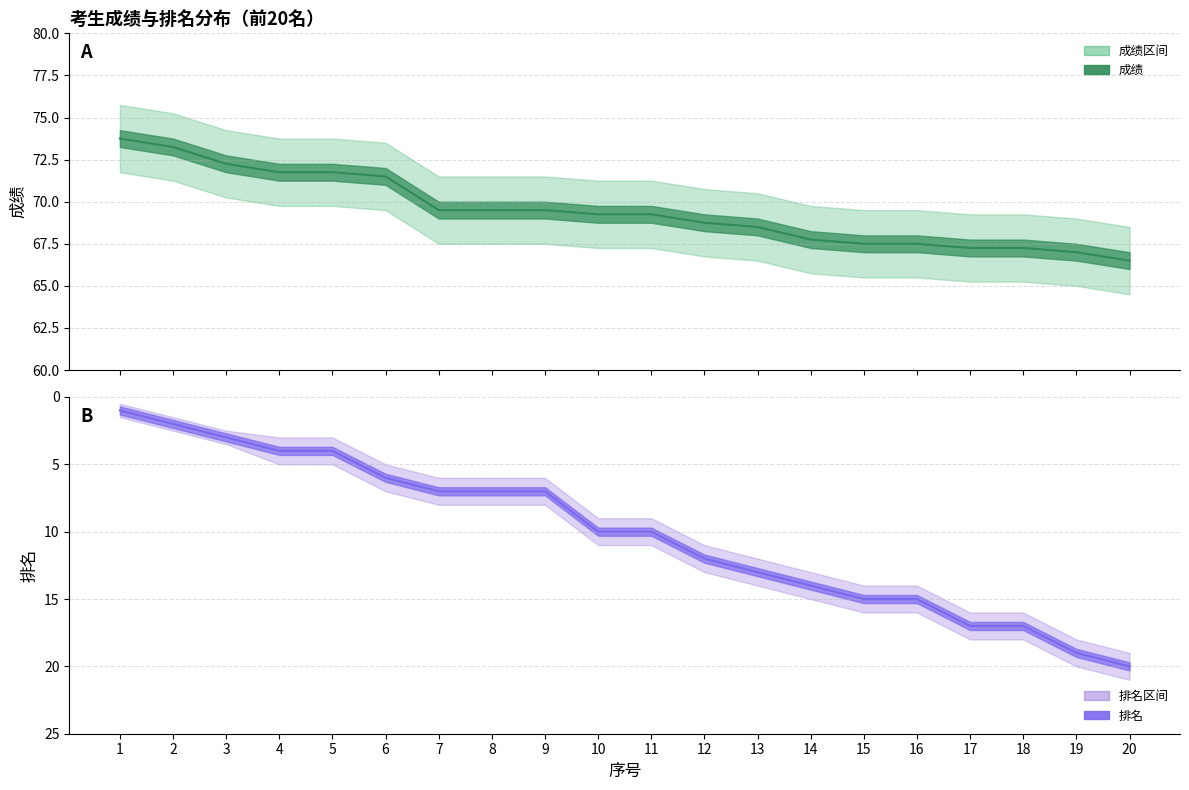

Reading left to right, transcribe all the data shown in this chart.

成绩: 73.8	73.2	72.2	71.8	71.8	71.5	69.5	69.5	69.5	69.2	69.2	68.8	68.5	67.8	67.5	67.5	67.2	67.2	67.0	66.5
排名: 1.0	2.0	3.0	4.0	4.0	6.0	7.0	7.0	7.0	10.0	10.0	12.0	13.0	14.0	15.0	15.0	17.0	17.0	19.0	20.0